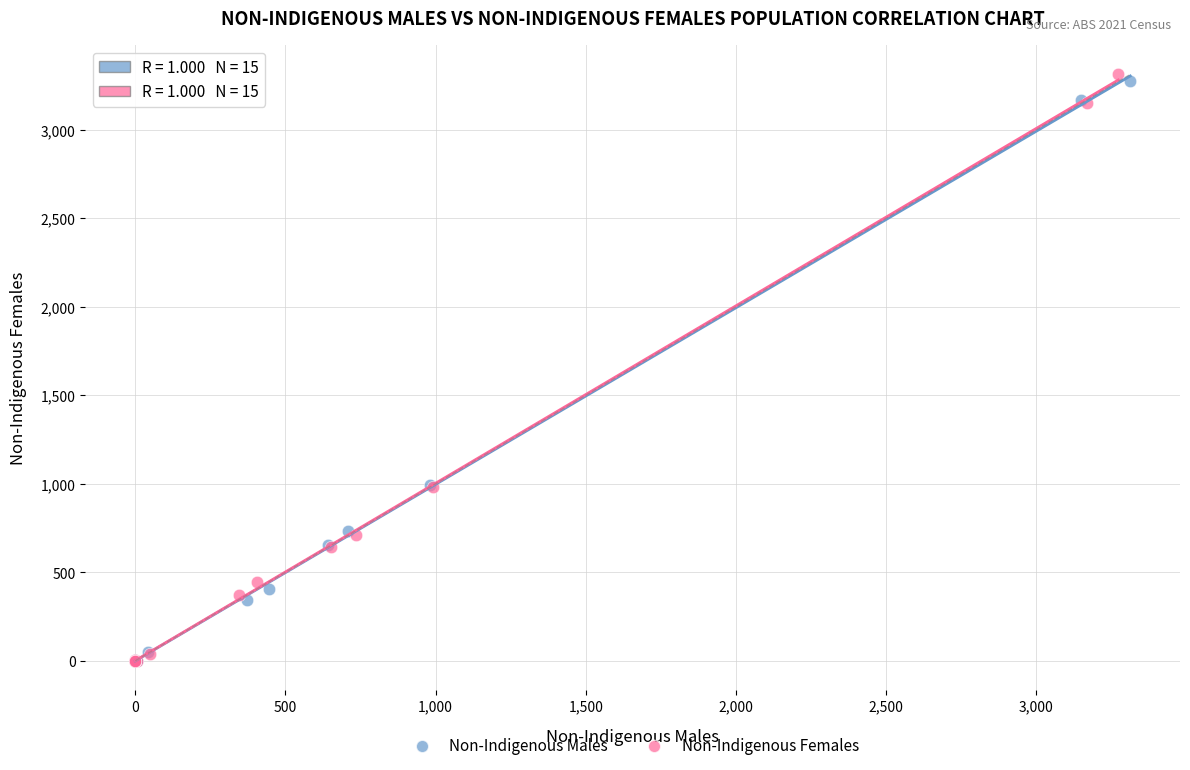

Which series reaches the maximum Y coordinate?

Non-Indigenous Females